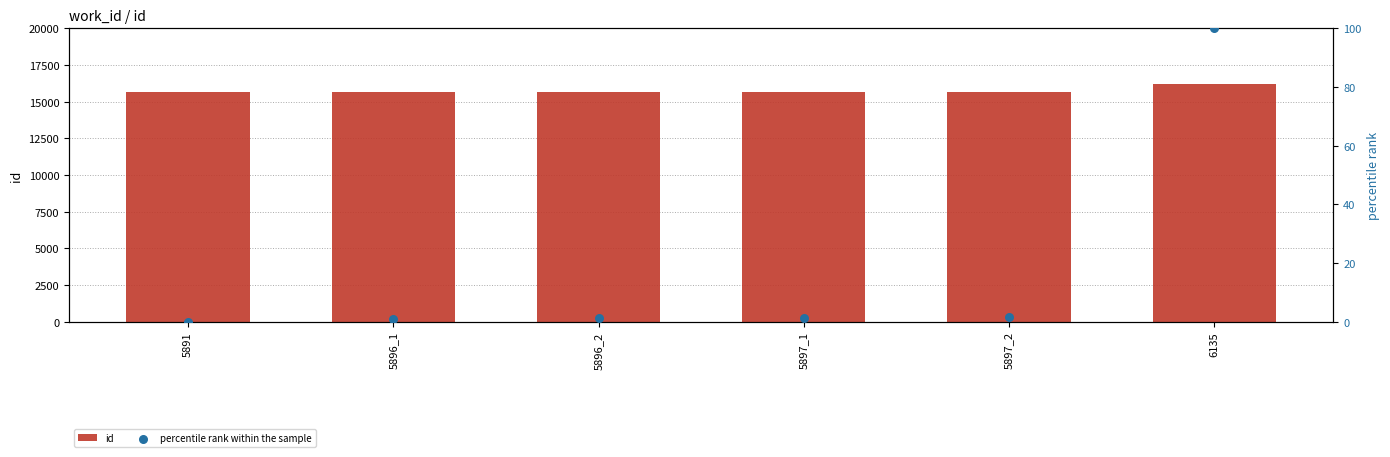

Which series contains the lowest Y value?

percentile rank within the sample